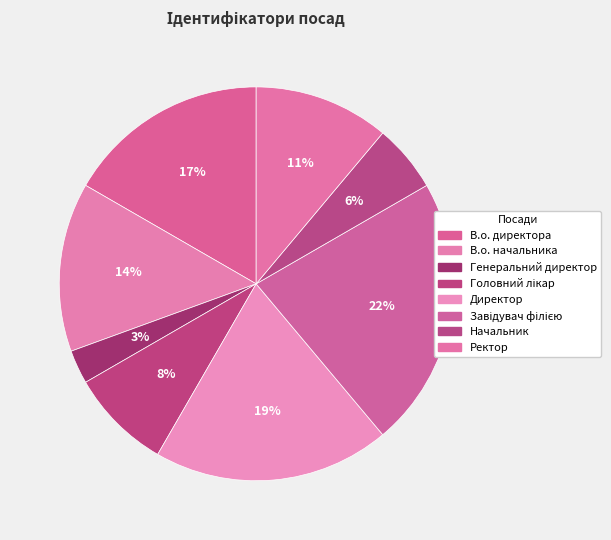

What portion of the pie excludes Головний лікар?

91.7%